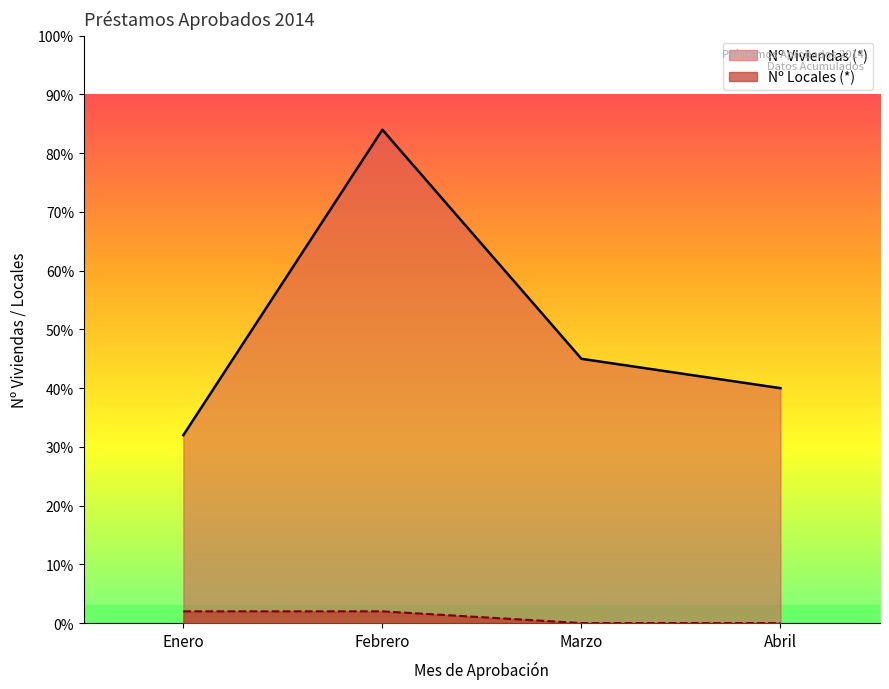

Is the value of Nº Locales (*) at Marzo greater than the value of Nº Viviendas (*) at Enero?

No